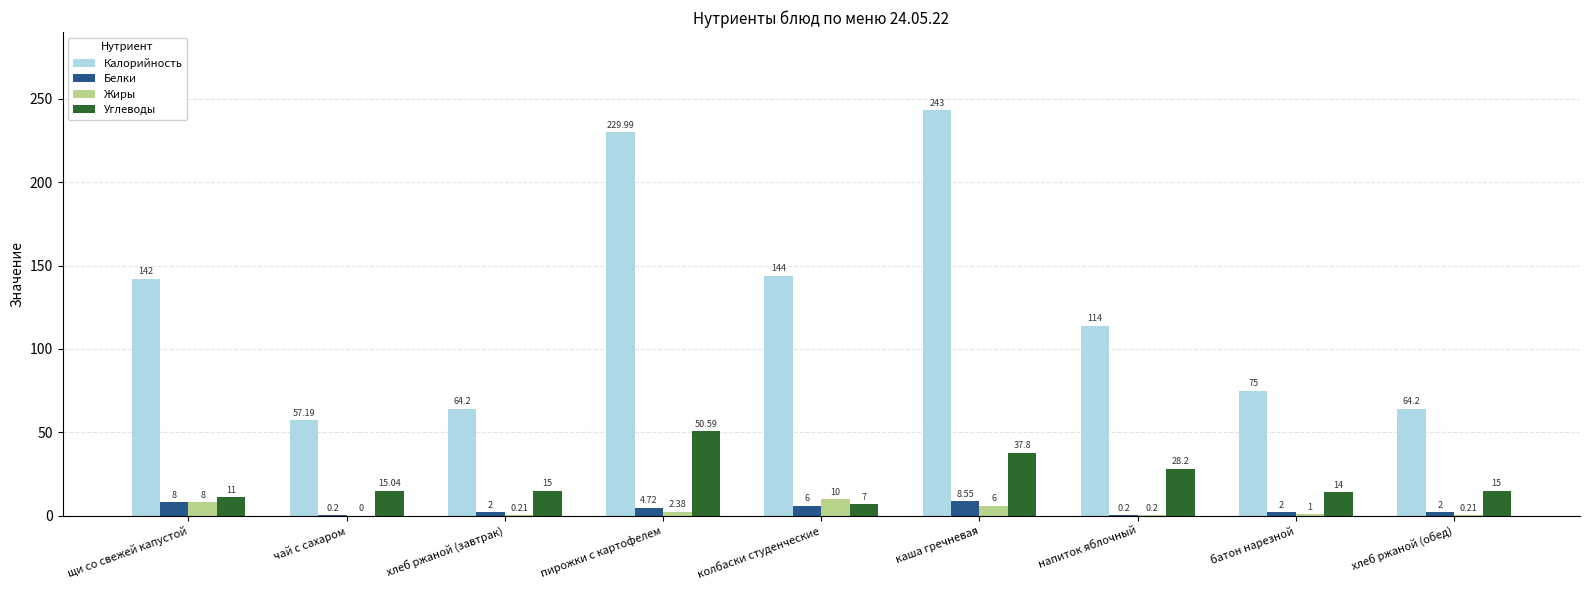

Count the number of categories in the chart.

9